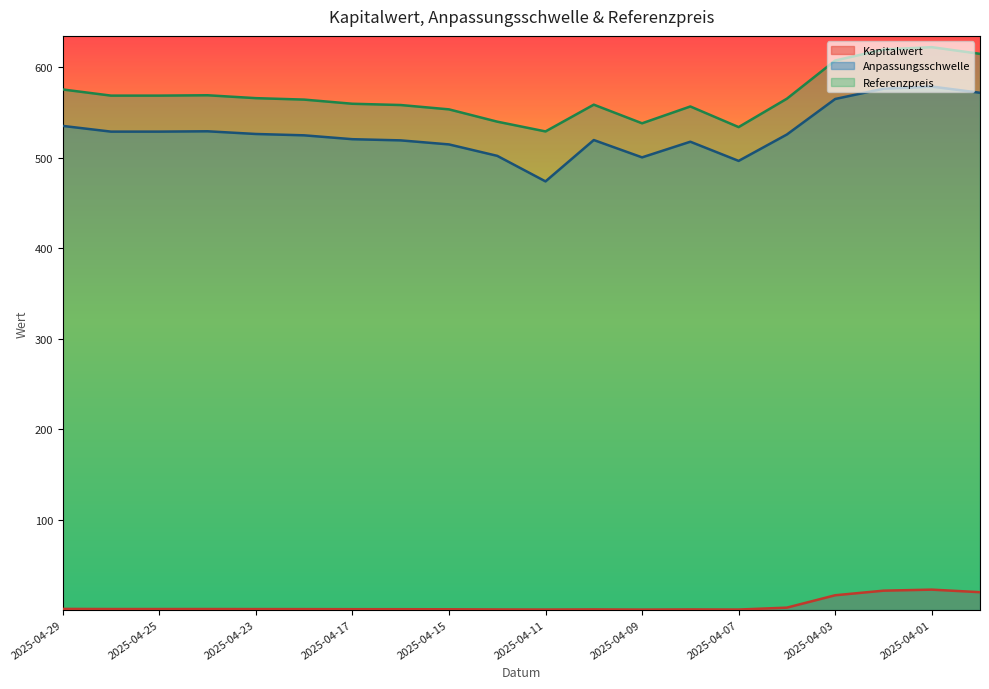

At how many categories does at least one series exceed 152?

20